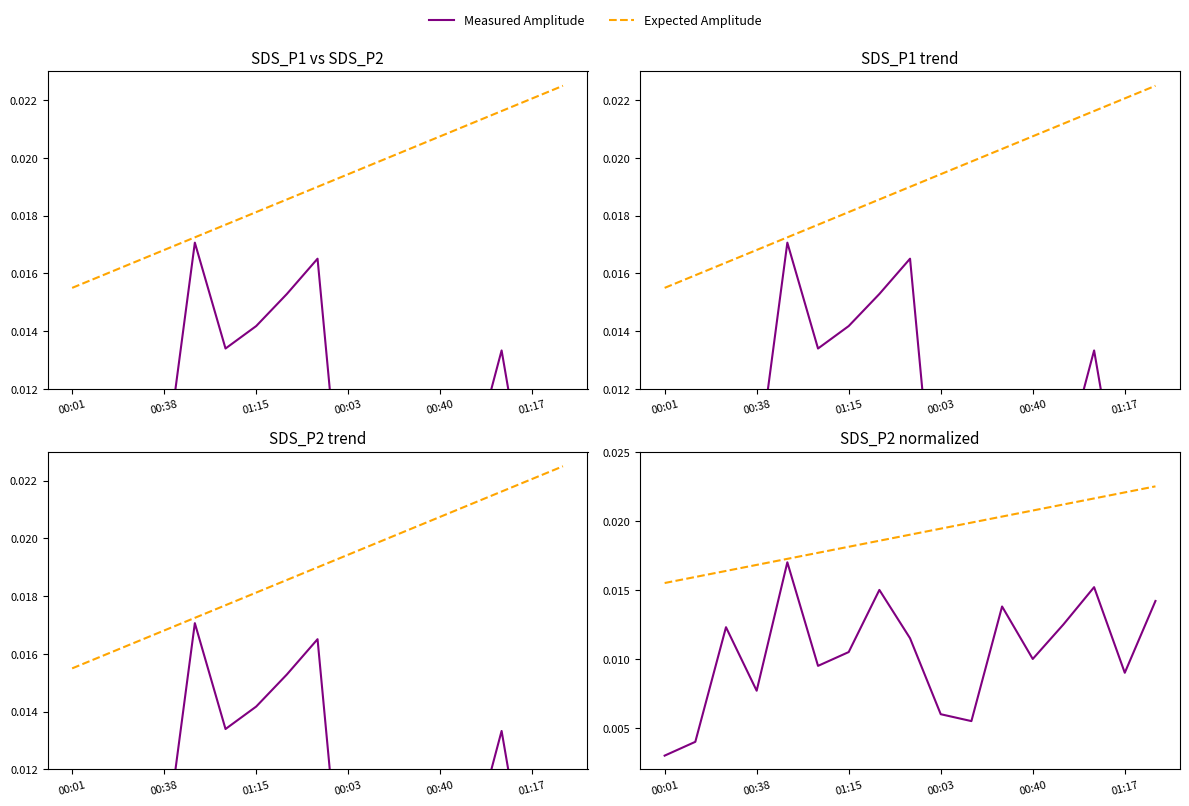

What are all the series names shown in the legend?

Measured Amplitude, Expected Amplitude